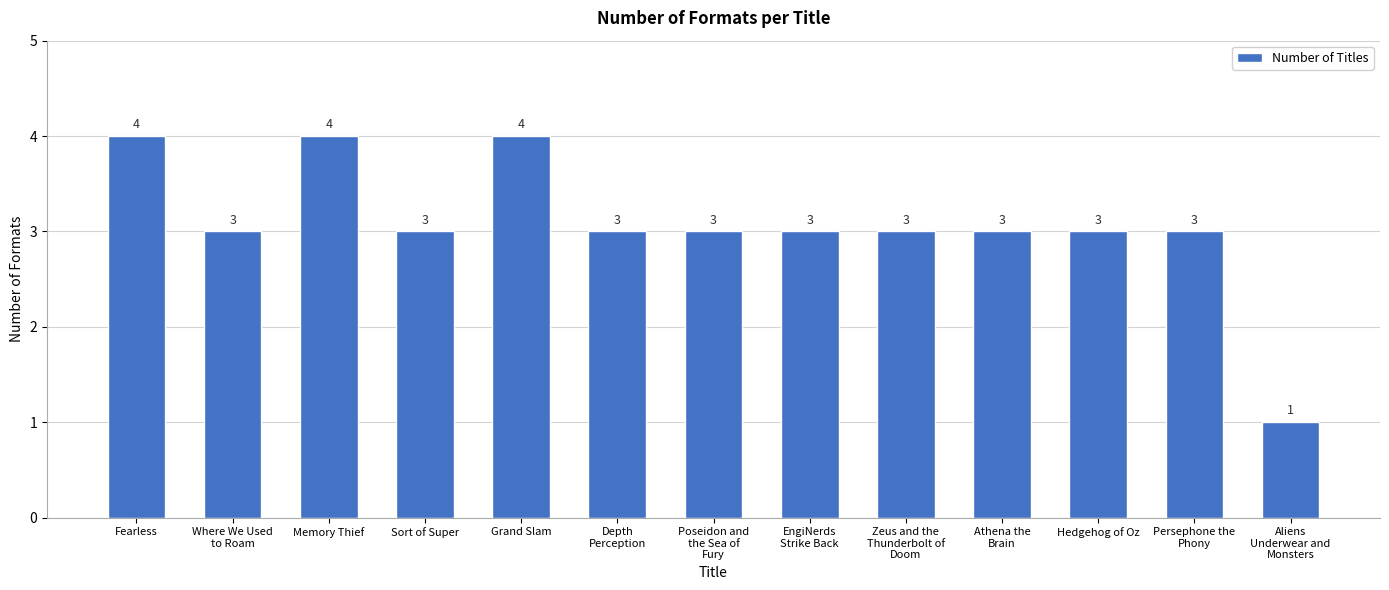

How many bars are there in total?

13